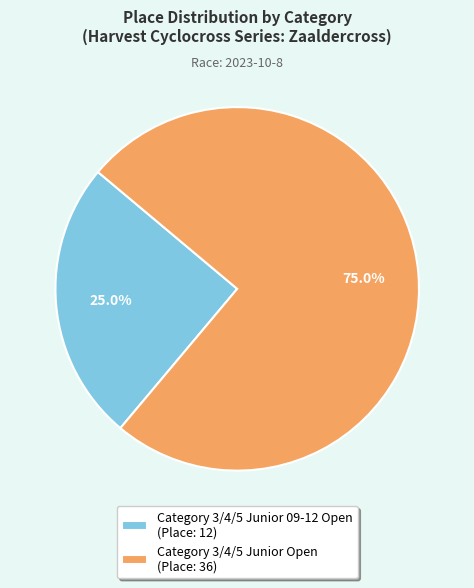

What percentage is NOT represented by Category 3/4/5 Junior 09-12 Open?

75.0%